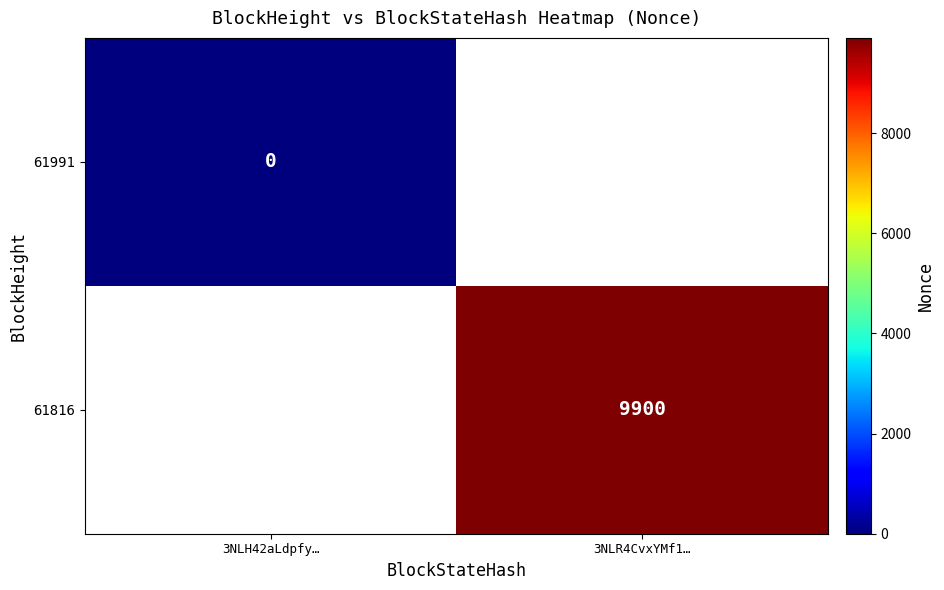

How many distinct data groups are displayed?

2